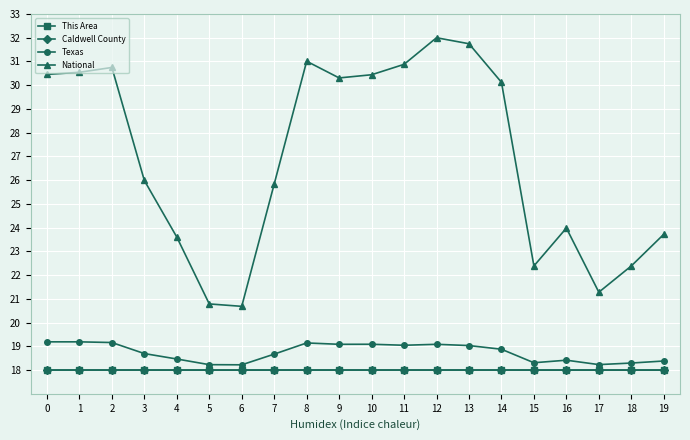

How many lines are shown in the chart?

4